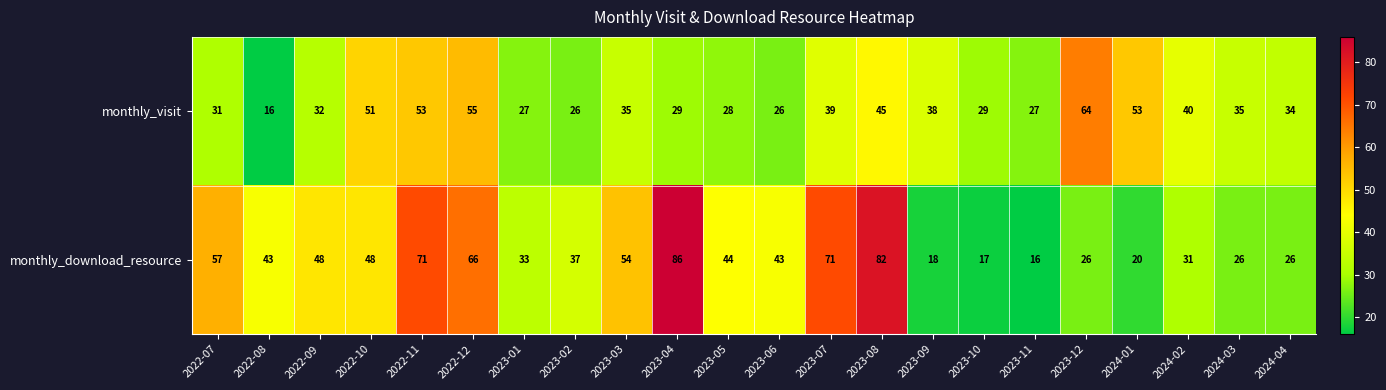

Which label corresponds to the largest value in the chart?

2023-04